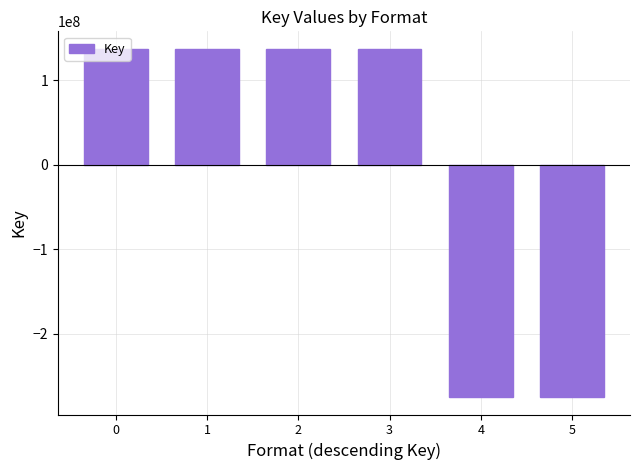

What is the sum of the values at 3 and 1?

274925527.3